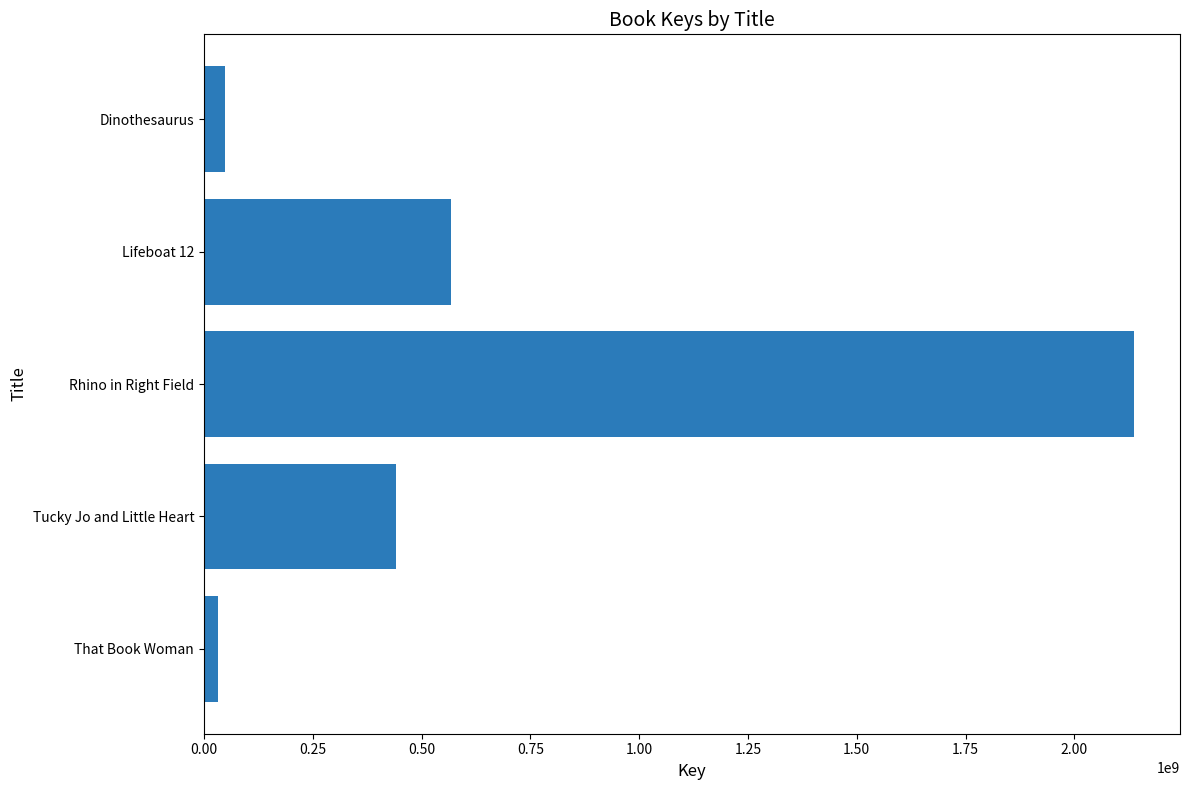

What is the smallest value displayed?

32306987